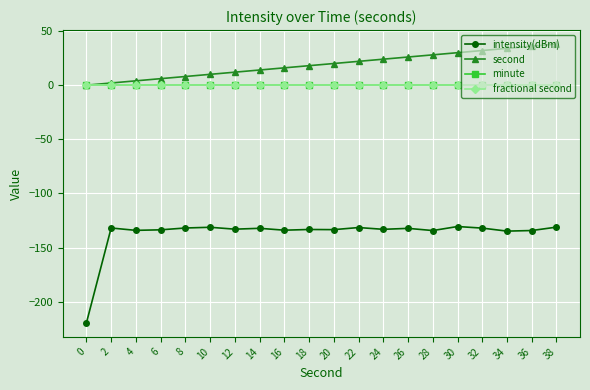

True or false: intensity(dBm) and second cross at least once.

False